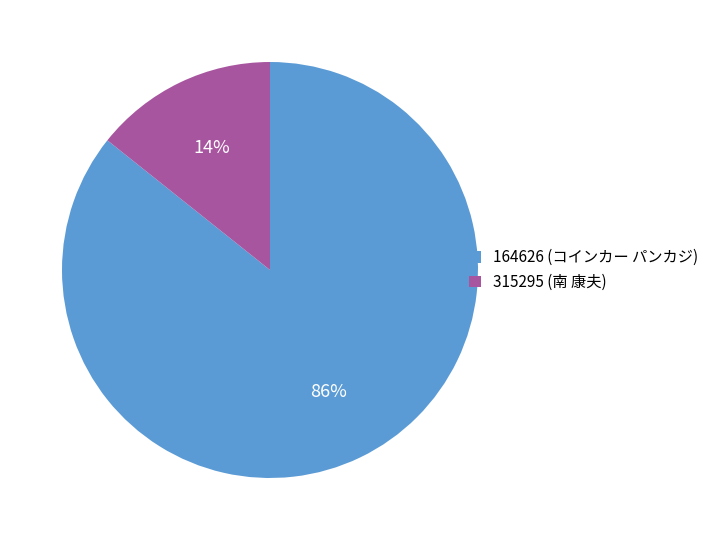

Which category has the smallest portion of the pie?

315295